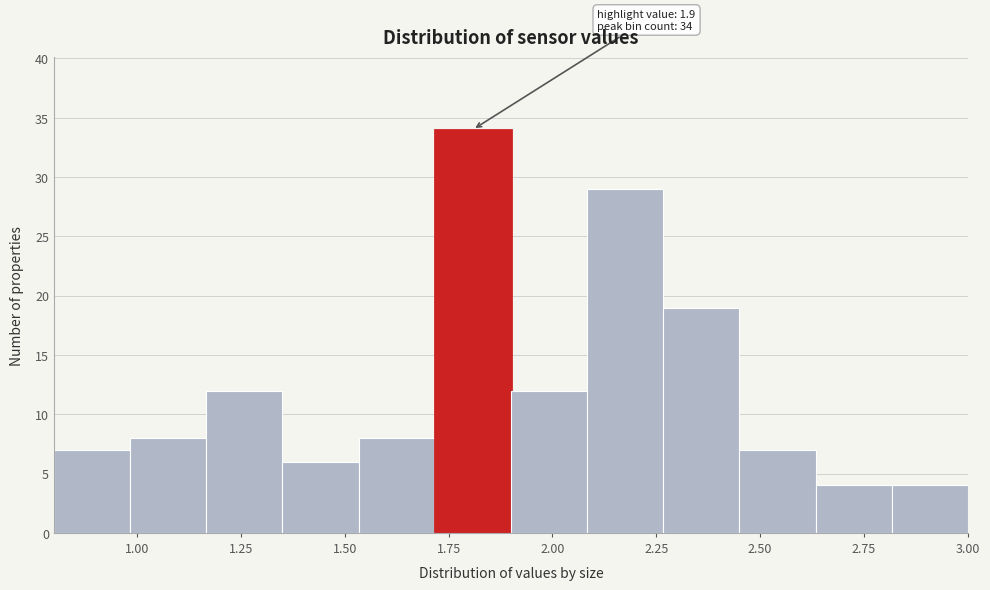

Around what value on the x-axis is the tallest bar? Give the approximate position of its centre, as read against the axis.

1.80